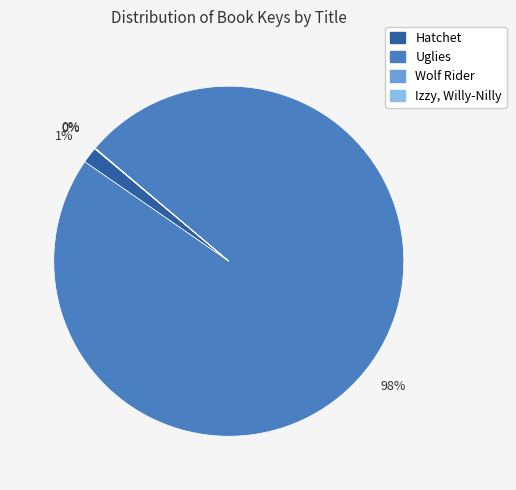

Does Uglies account for over 50% of the chart?

Yes